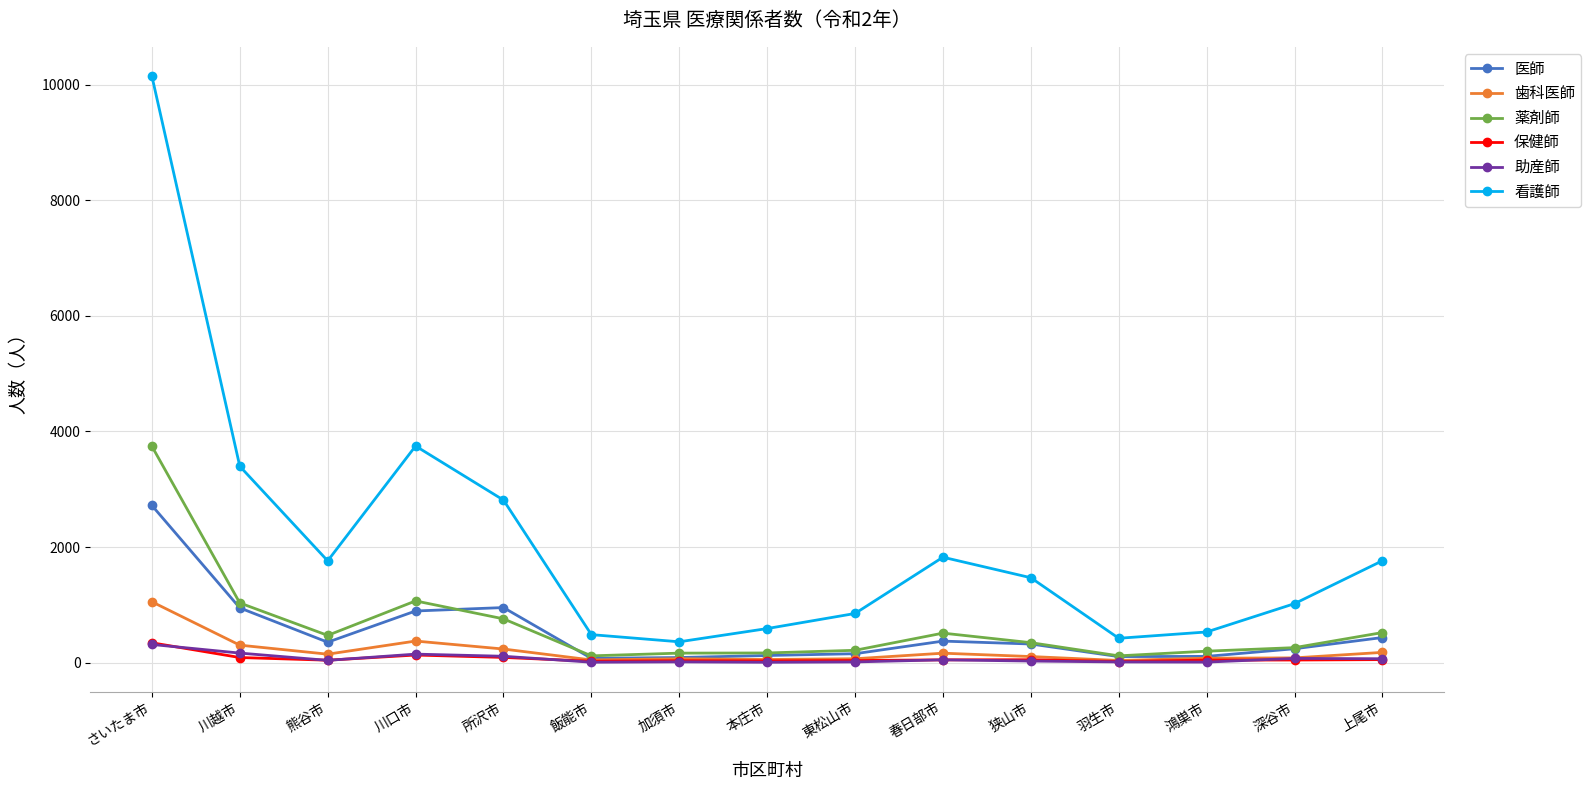

Which series has the largest total across all categories?

看護師